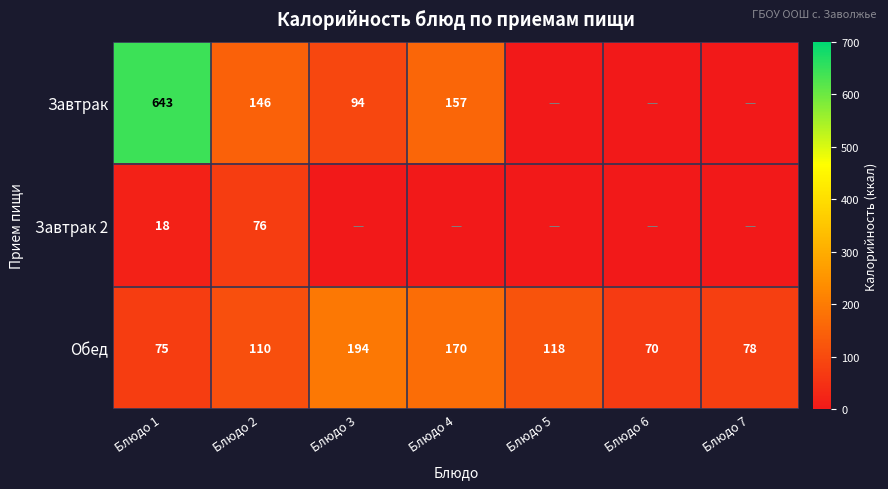

Is it true that Обед equals 110 at Блюдо 2?

True